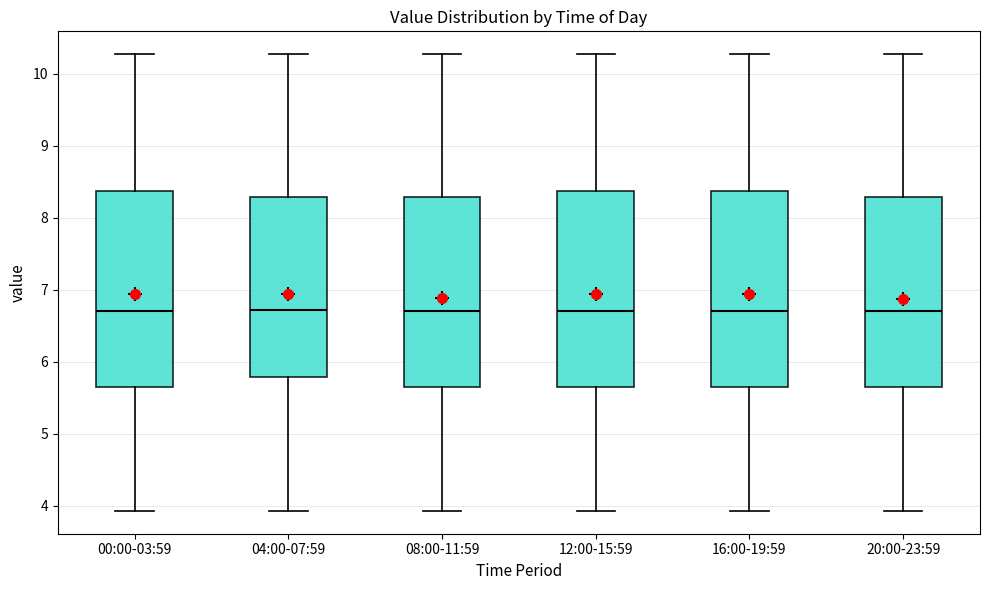

Reading left to right, transcribe this box plot: for each box, give where its median line is, the range the box spans, and where its two whiskers end, as read against the y-axis. The values are not printed on the chart, so give them approximately, as read against the axis.

00:00-03:59: median 6.7, box 5.7 to 8.4, whiskers 3.9 to 10.3
04:00-07:59: median 6.7, box 5.8 to 8.3, whiskers 3.9 to 10.3
08:00-11:59: median 6.7, box 5.7 to 8.3, whiskers 3.9 to 10.3
12:00-15:59: median 6.7, box 5.7 to 8.4, whiskers 3.9 to 10.3
16:00-19:59: median 6.7, box 5.7 to 8.4, whiskers 3.9 to 10.3
20:00-23:59: median 6.7, box 5.7 to 8.3, whiskers 3.9 to 10.3